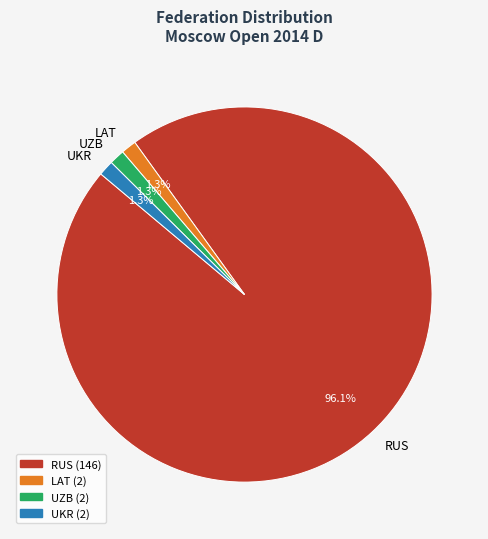

What portion of the pie excludes UZB?

98.7%